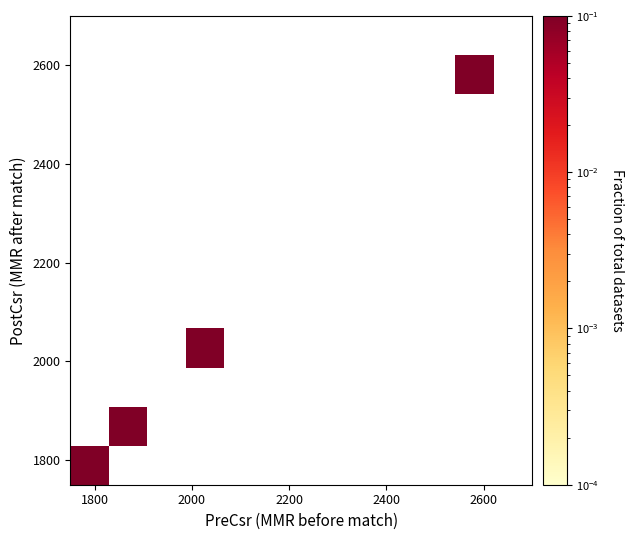

What is the maximum value shown in the chart?

0.4